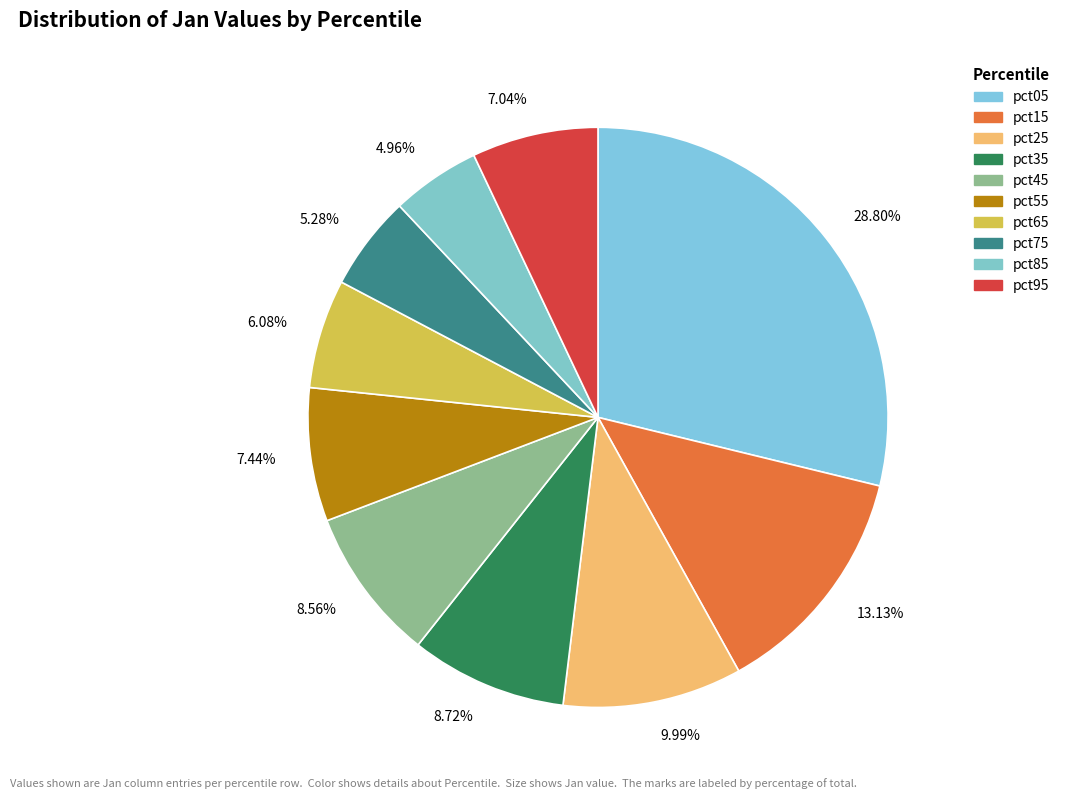

Is the sum of 7.04% and 7.44% greater than half?

No